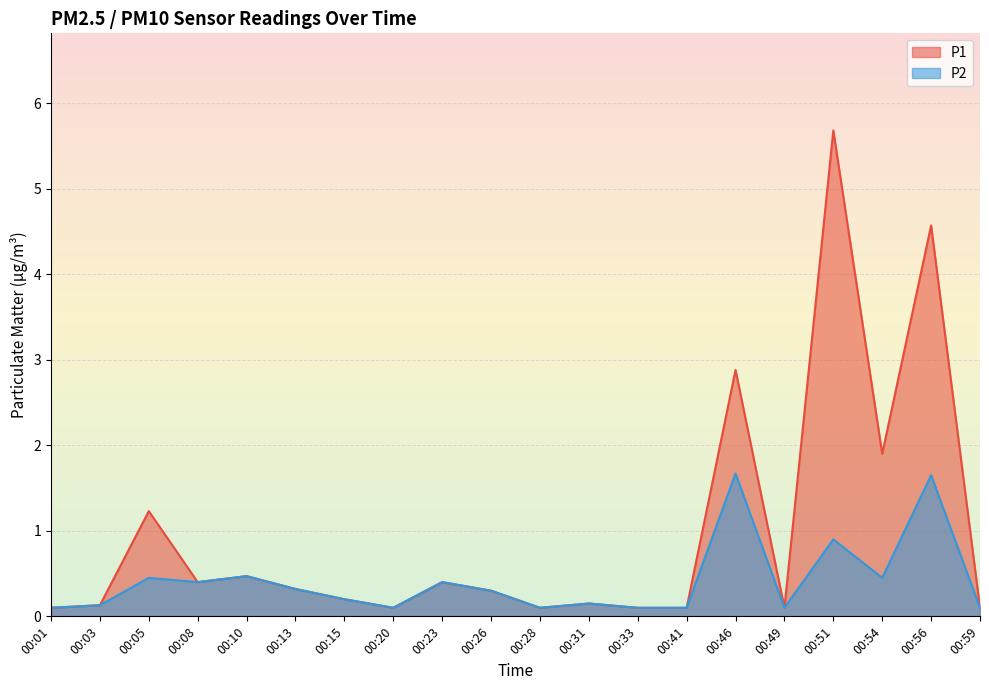

True or false: P1 has a value of 5.7 at 00:51.

True